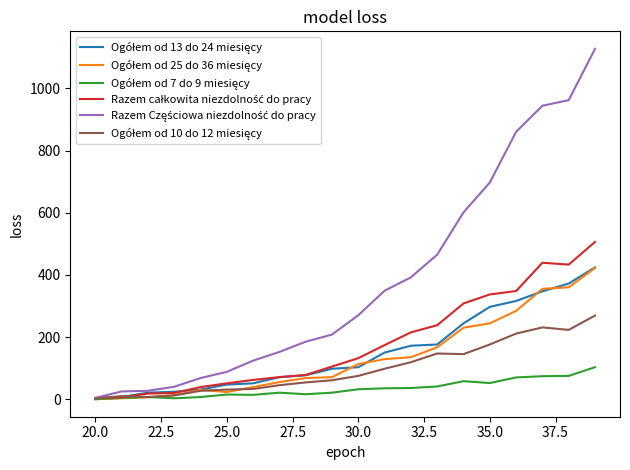

What is the greatest value displayed?

1127